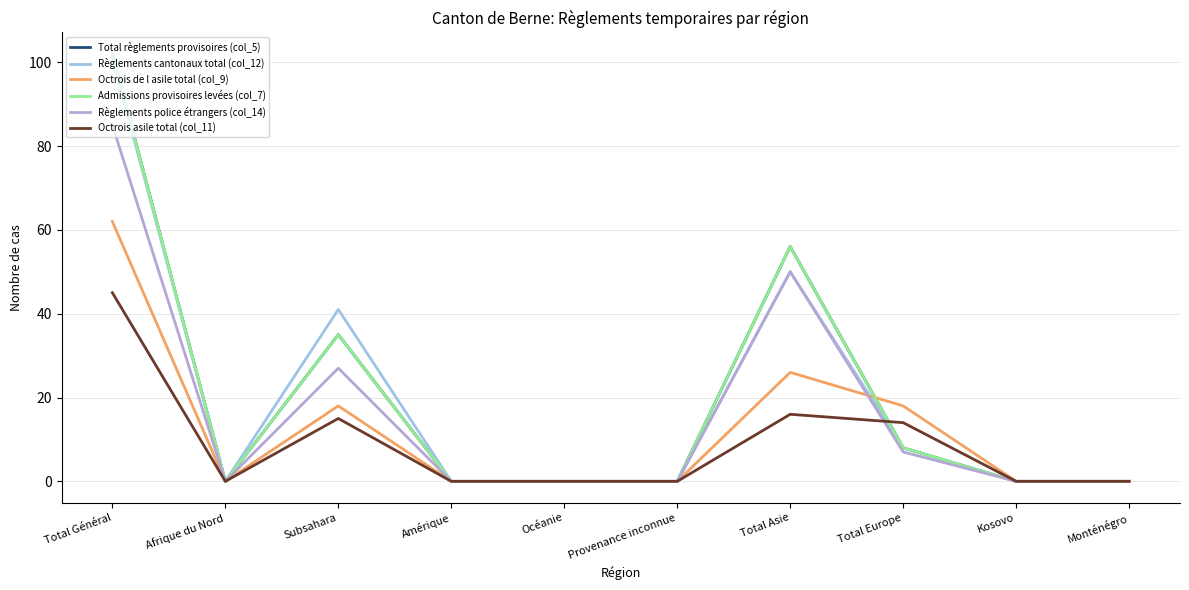

Reading left to right, list all the values displayed in this chart.

Total règlements provisoires (col_5): 102	0	35	0	0	0	56	8	0	0
Règlements cantonaux total (col_12): 101	0	41	0	0	0	50	8	0	0
Octrois de l asile total (col_9): 62	0	18	0	0	0	26	18	0	0
Admissions provisoires levées (col_7): 102	0	35	0	0	0	56	8	0	0
Règlements police étrangers (col_14): 85	0	27	0	0	0	50	7	0	0
Octrois asile total (col_11): 45	0	15	0	0	0	16	14	0	0